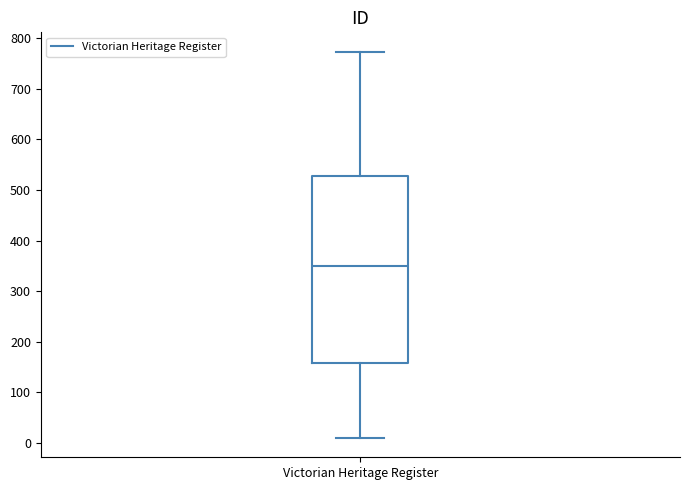

Where does the upper whisker of the box for Victorian Heritage Register end on the y-axis? The values are not printed on the chart, so give them approximately, as read against the axis.

770